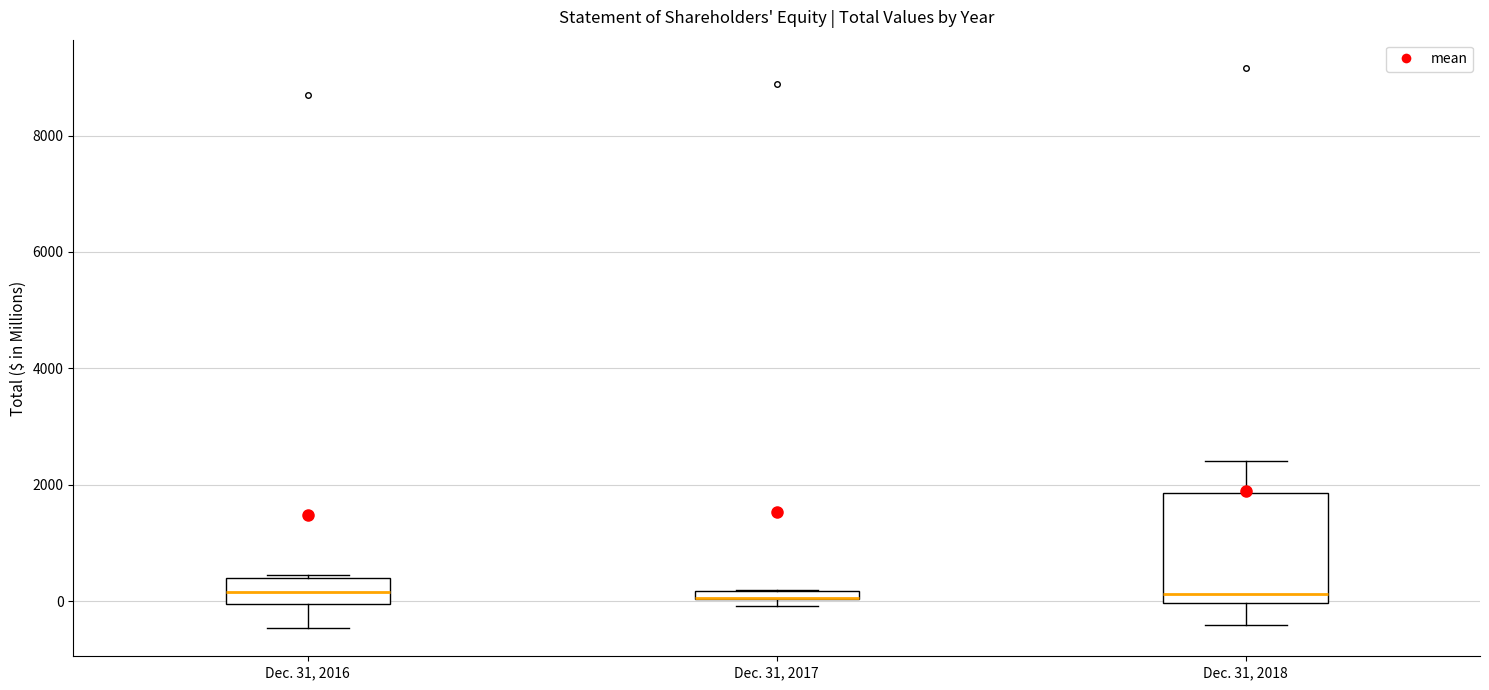

Where is the lower edge of the box for Dec. 31, 2017 on the y-axis? The values are not printed on the chart, so give them approximately, as read against the axis.

0